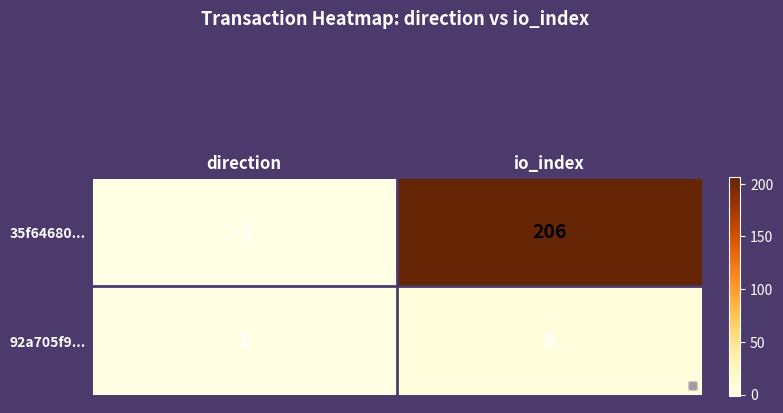

What is the sum of the 35f64680... values at io_index and direction?

205